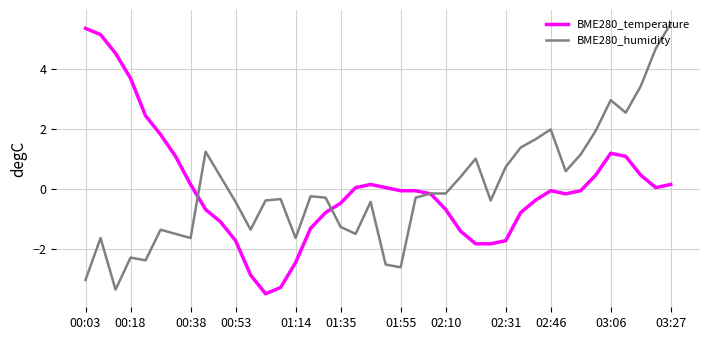

What is the maximum value shown in the chart?

5.5